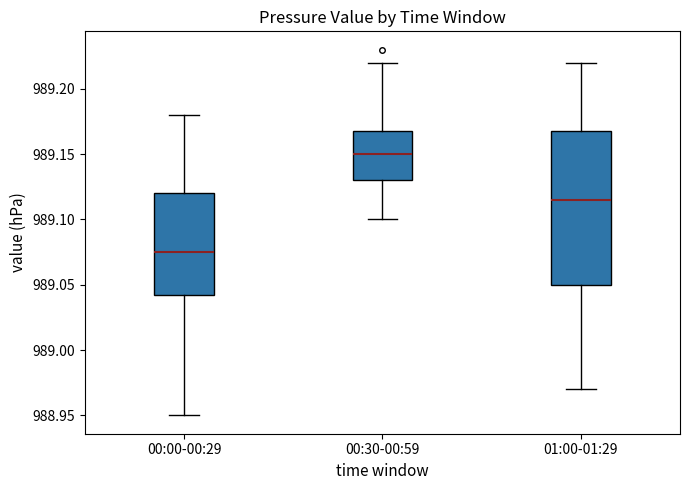

Which box's median line is the highest?

00:30-00:59